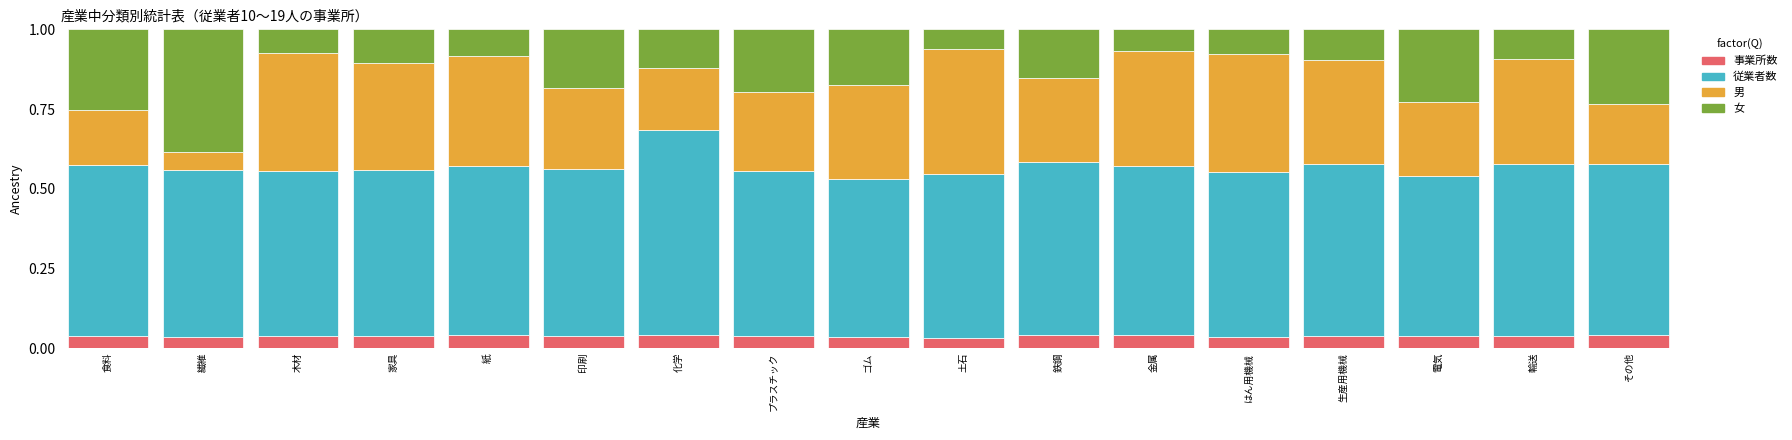

Count the number of categories in the chart.

17